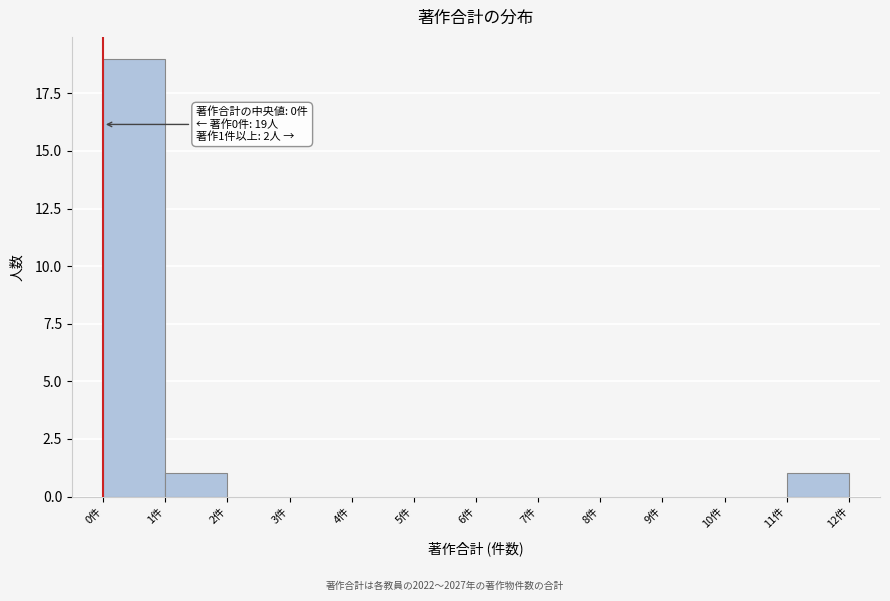

Which range on the x-axis has the tallest bar?

0 to 1